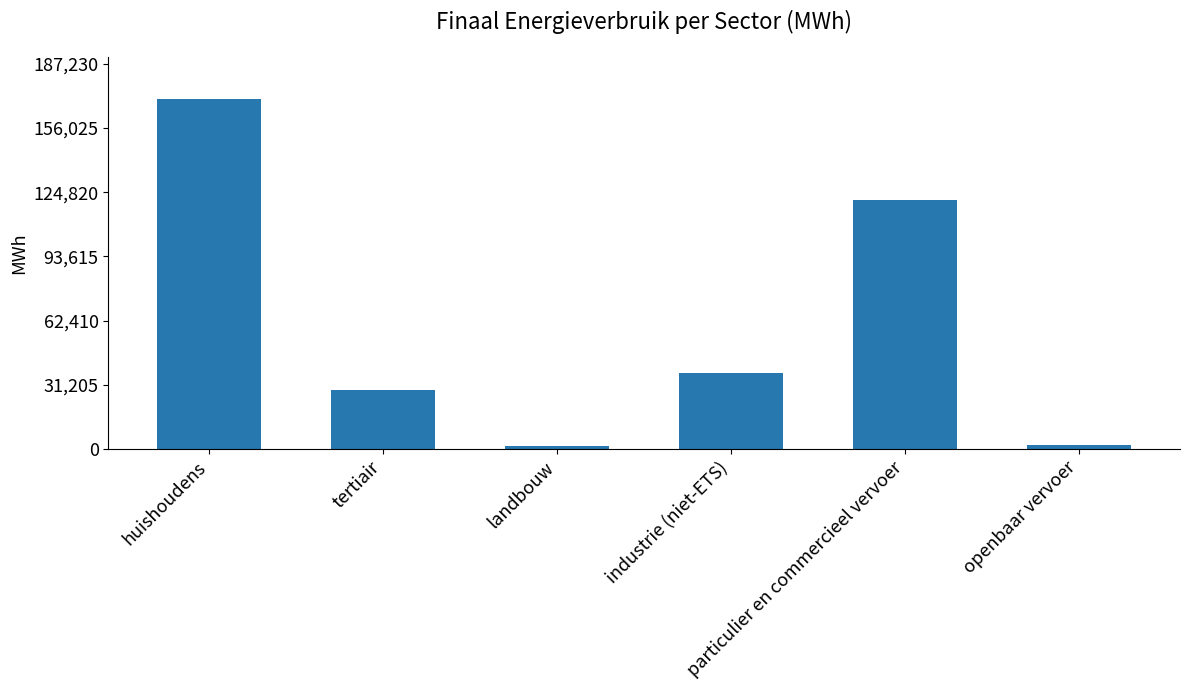

Does the chart contain any negative values?

No